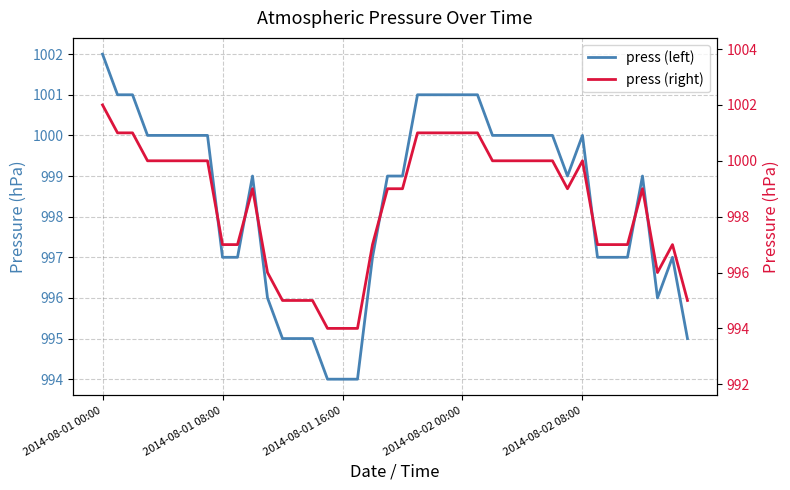

True or false: press and press (right) cross at least once.

False